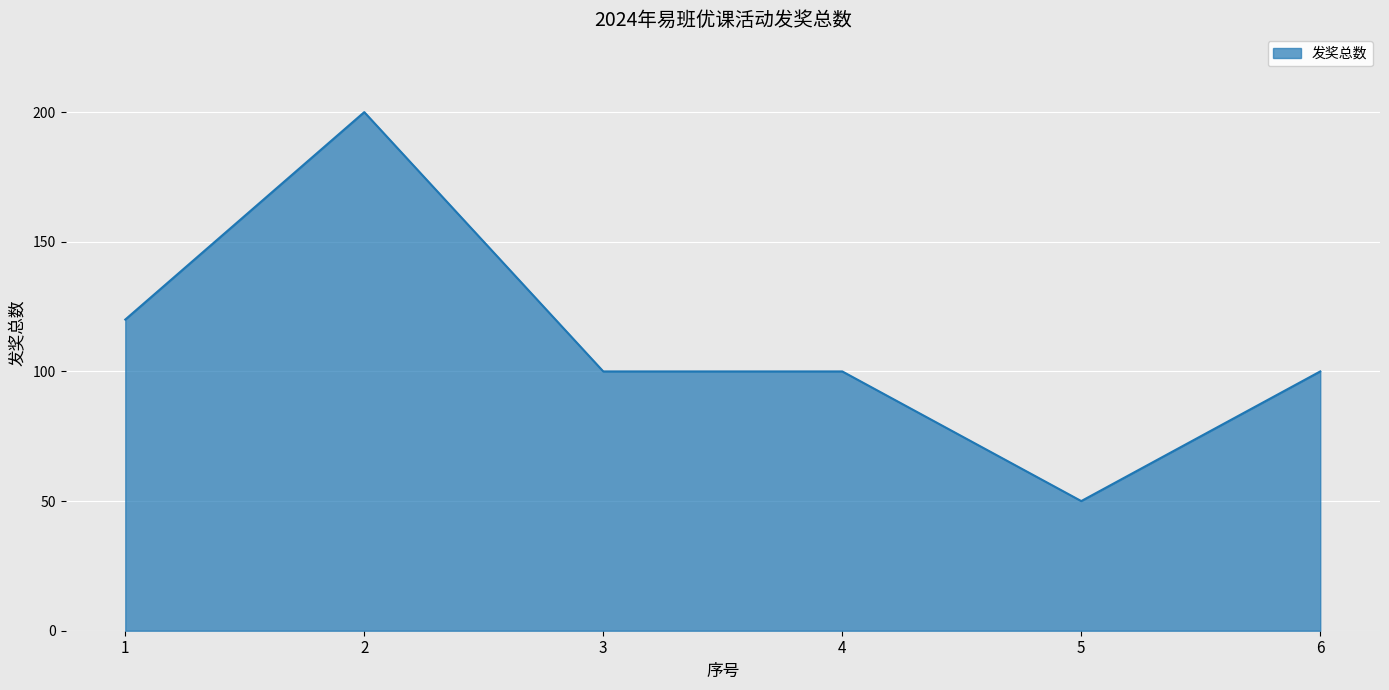

The value at 1 is 120. True or false?

True